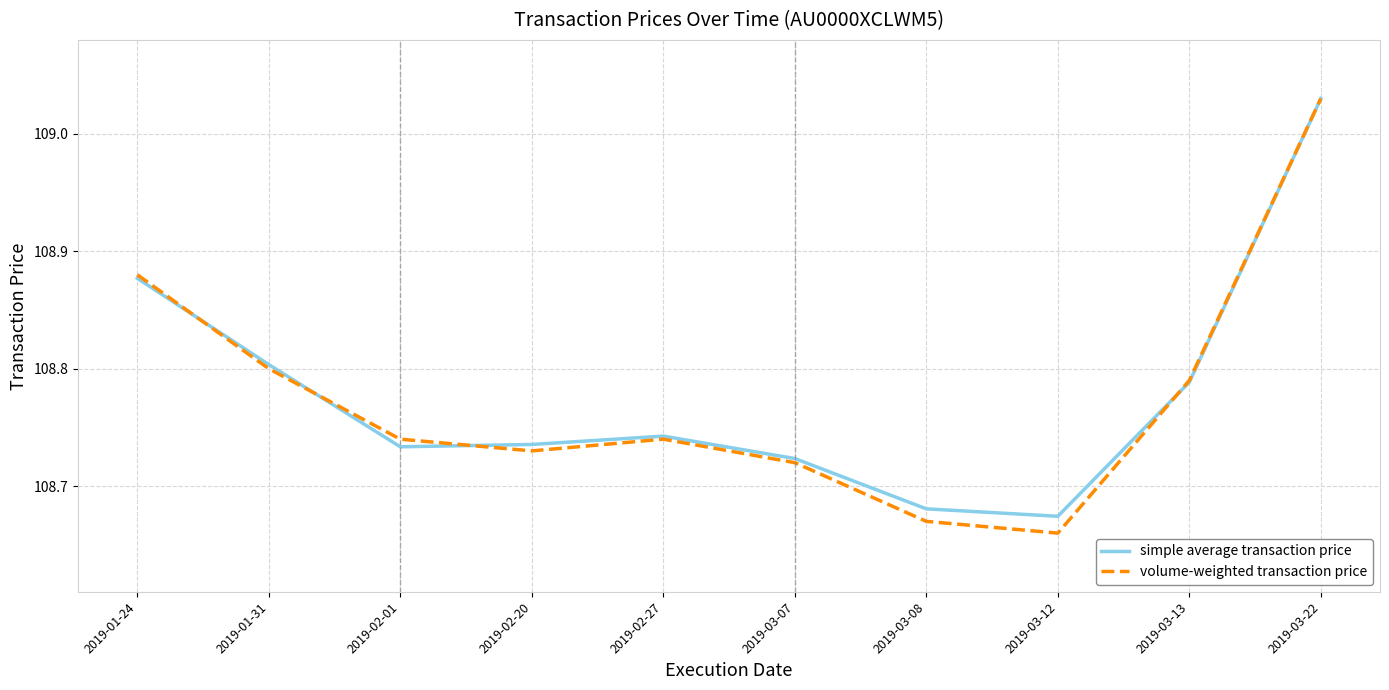

In volume-weighted transaction price, how many points are higher than both neighbors (excluding endpoints)?

1